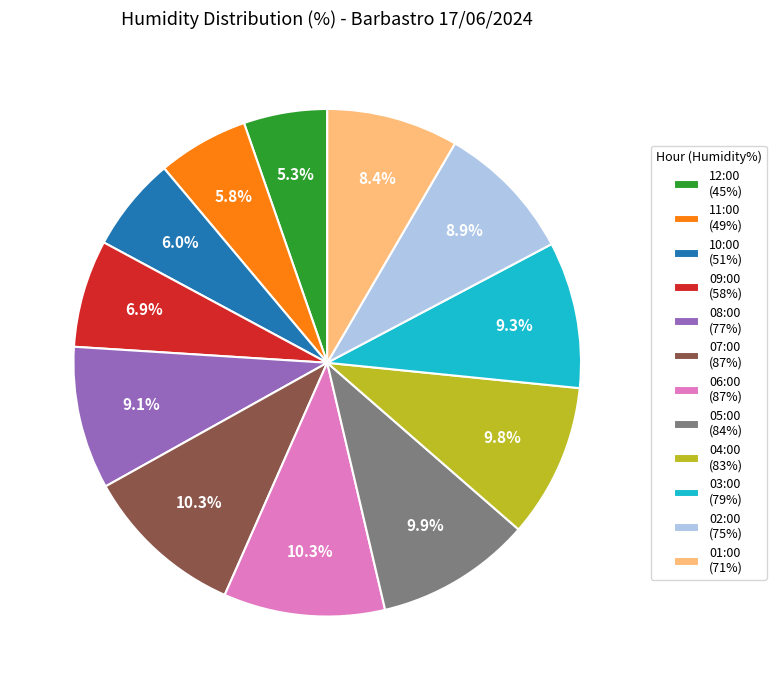

What percentage do 01:00 and 08:00 together represent?

17.5%